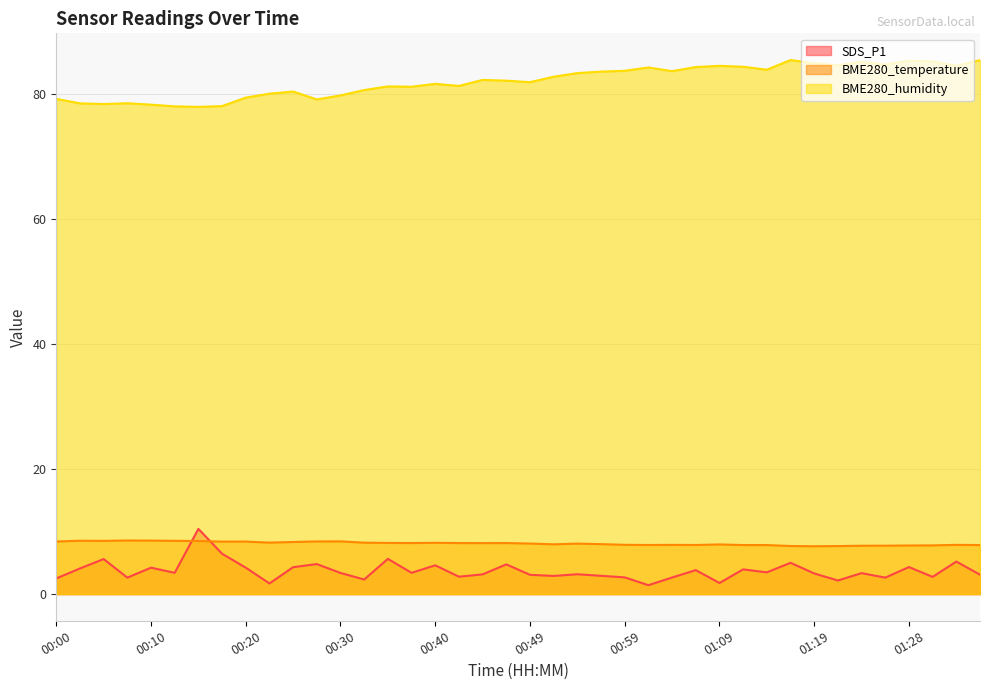

What are all the series names shown in the legend?

SDS_P1, BME280_temperature, BME280_humidity